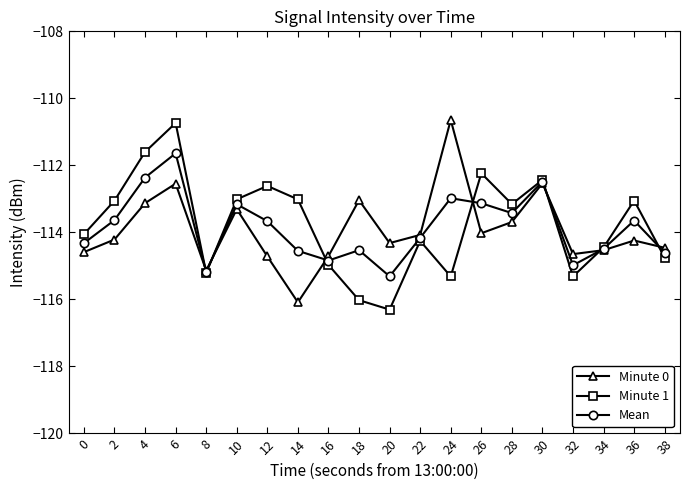

What is the highest value of the Minute 1 series?

-110.7